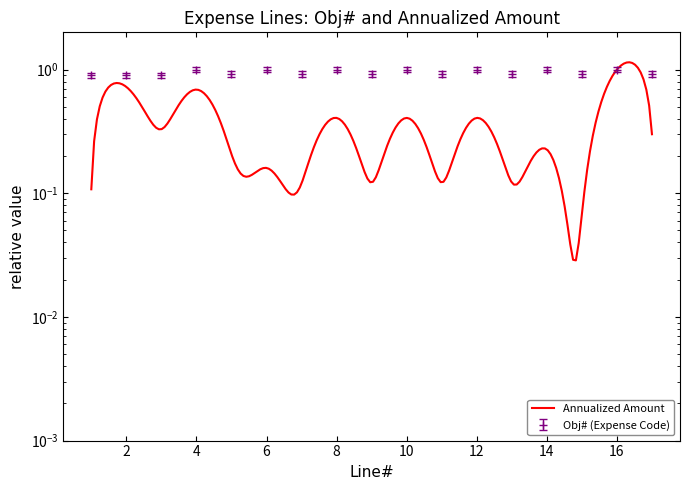

The chart shows a value of 1.7 at 9. True or false?

False